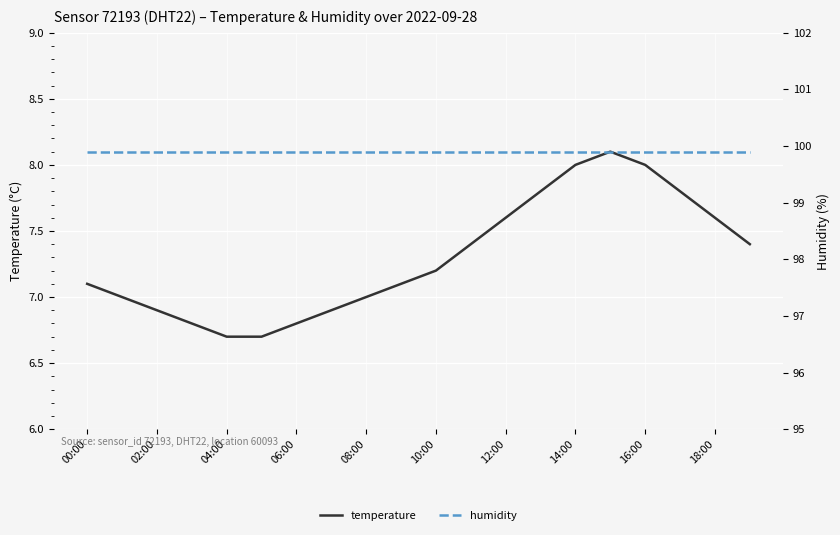

What is the sum of the temperature values at 16:00 and 12:00?

15.6